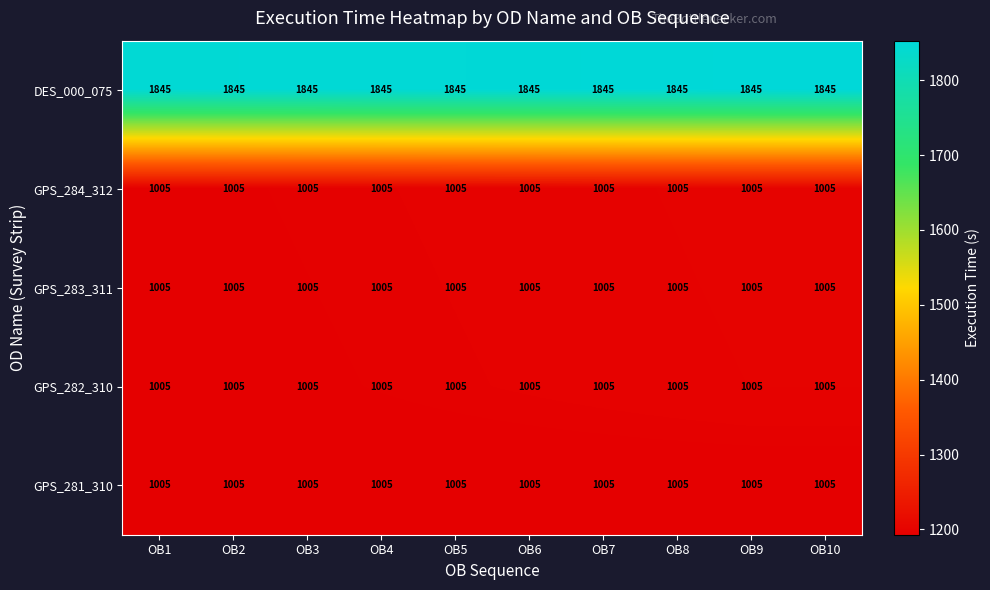

How many distinct data groups are displayed?

5